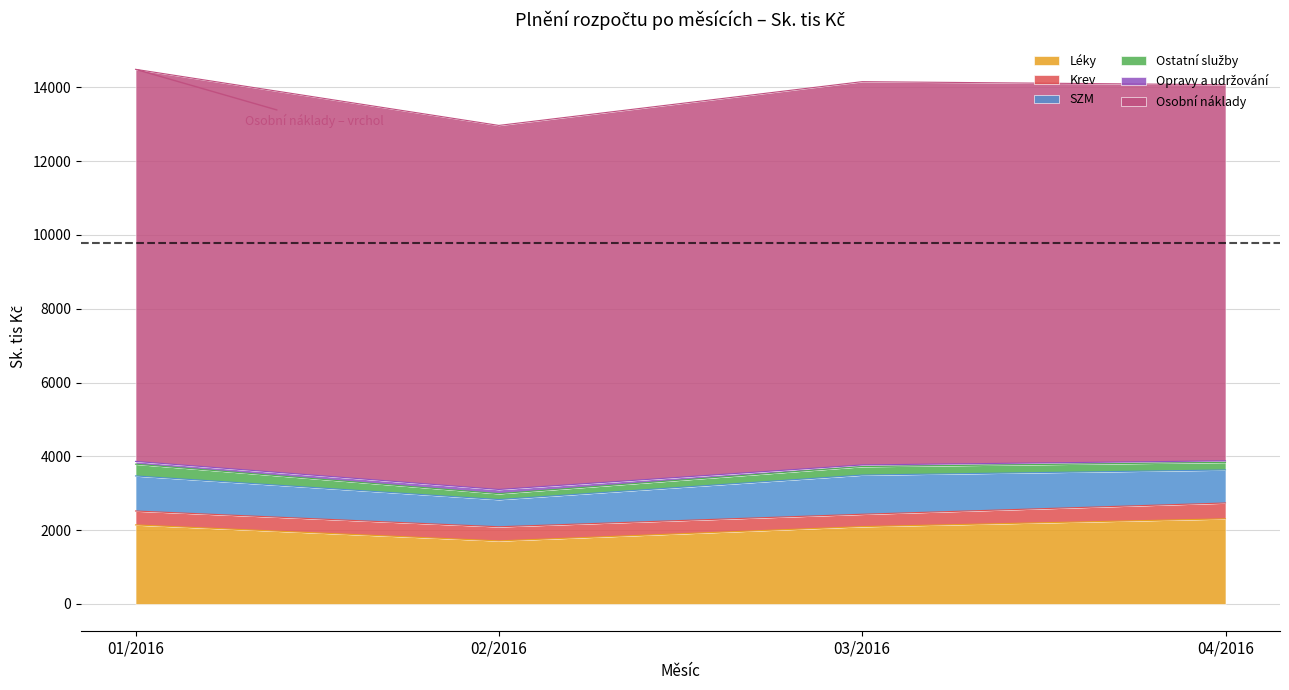

What is the sum of the SZM values at 01/2016 and 02/2016?

1688.0